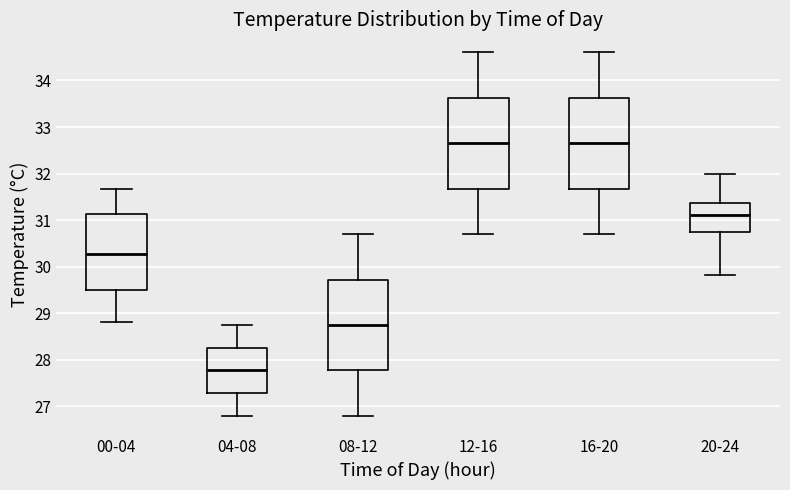

Reading left to right, transcribe this box plot: for each box, give where its median line is, the range the box spans, and where its two whiskers end, as read against the y-axis. The values are not printed on the chart, so give them approximately, as read against the axis.

00-04: median 30.3, box 29.5 to 31.1, whiskers 28.8 to 31.7
04-08: median 27.8, box 27.3 to 28.3, whiskers 26.8 to 28.8
08-12: median 28.8, box 27.8 to 29.7, whiskers 26.8 to 30.7
12-16: median 32.7, box 31.7 to 33.6, whiskers 30.7 to 34.6
16-20: median 32.7, box 31.7 to 33.6, whiskers 30.7 to 34.6
20-24: median 31.1, box 30.7 to 31.4, whiskers 29.8 to 32.0